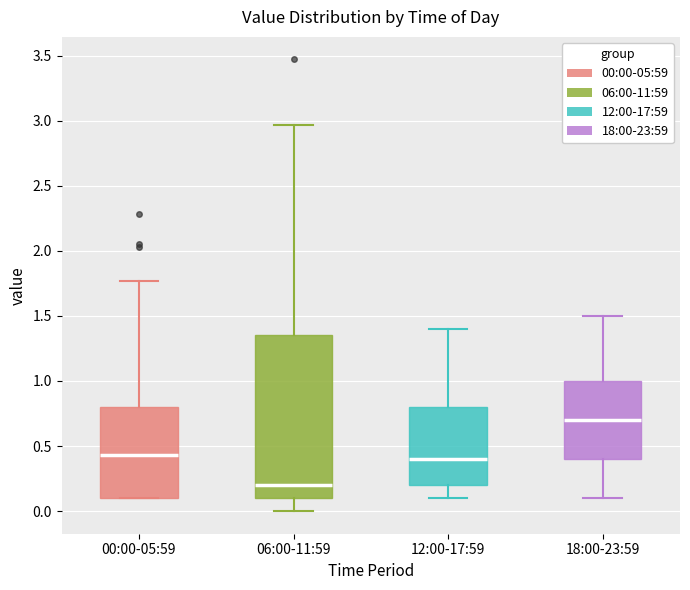

Reading left to right, read every box against the y-axis: the position of its median line, the range the box covers, and the ends of its whiskers. The values are not printed on the chart, so give them approximately, as read against the axis.

00:00-05:59: median 0.45, box 0.10 to 0.80, whiskers 0.10 to 1.75
06:00-11:59: median 0.20, box 0.10 to 1.35, whiskers 0.00 to 2.95
12:00-17:59: median 0.40, box 0.20 to 0.80, whiskers 0.10 to 1.40
18:00-23:59: median 0.70, box 0.40 to 1.00, whiskers 0.10 to 1.50